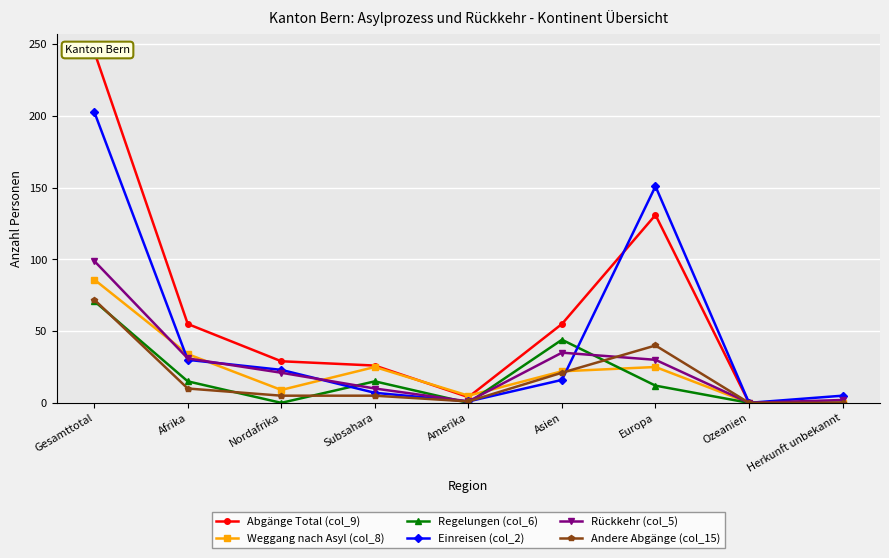

The Weggang nach Asyl (col_8) series shows 25 at Subsahara. True or false?

True